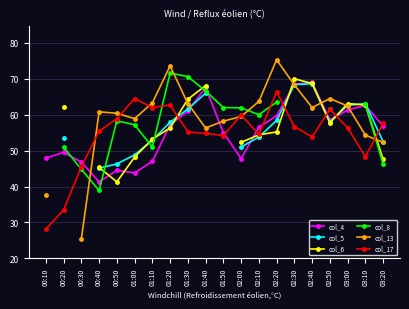

What position from the right is 01:20?

13